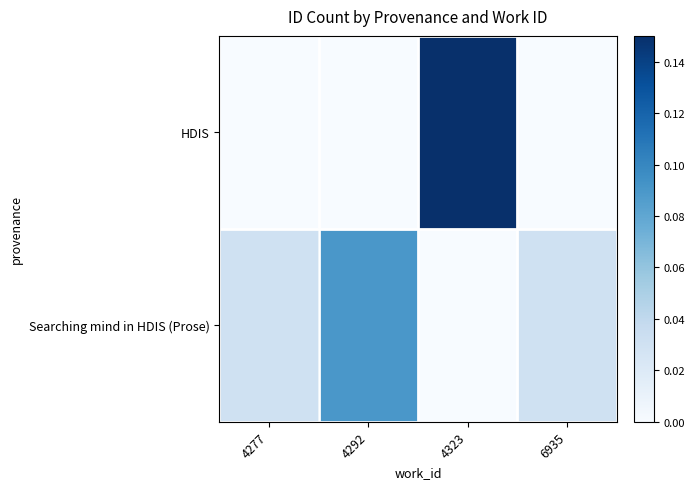

At 4323, list the series in order from smallest to largest.

Searching mind in HDIS (Prose), HDIS